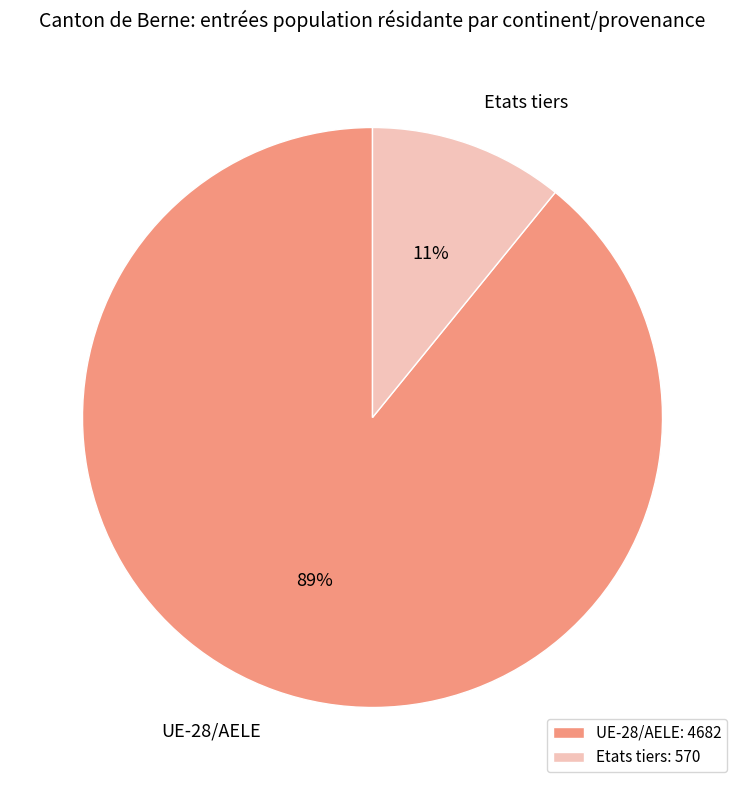

Between Etats tiers and UE-28/AELE, which is larger?

UE-28/AELE